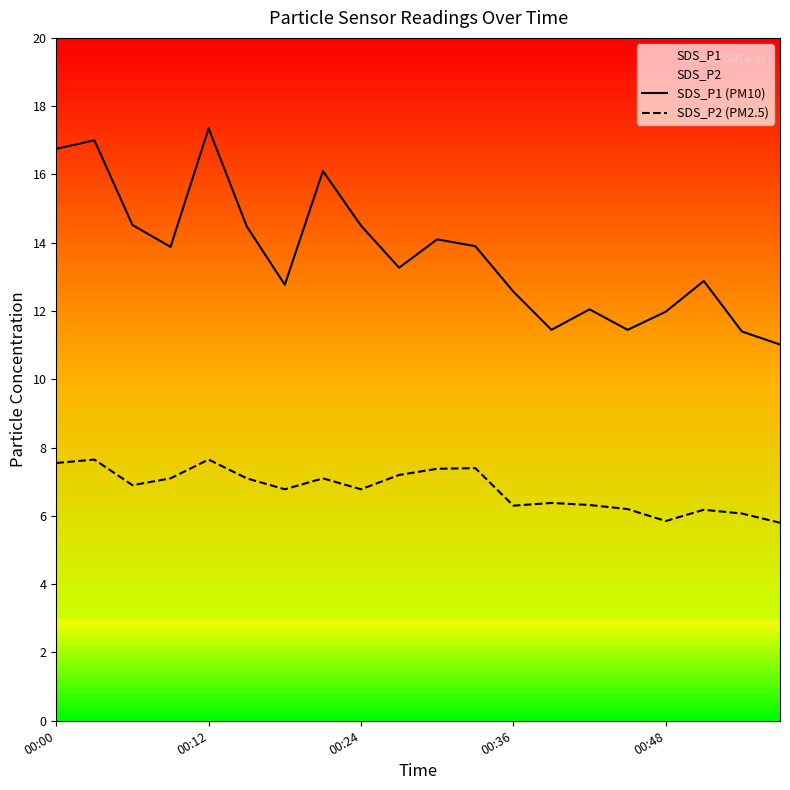

How many interior local valleys does the SDS_P1 (PM10) series have?

5